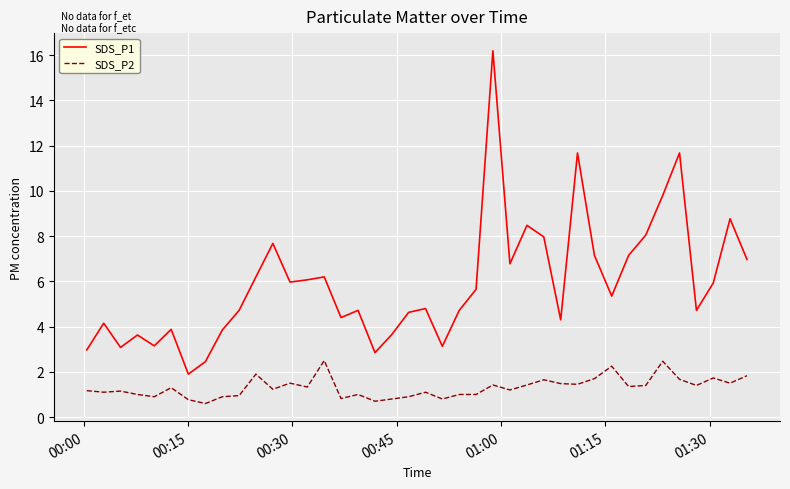

What is the minimum value shown in the chart?

0.6